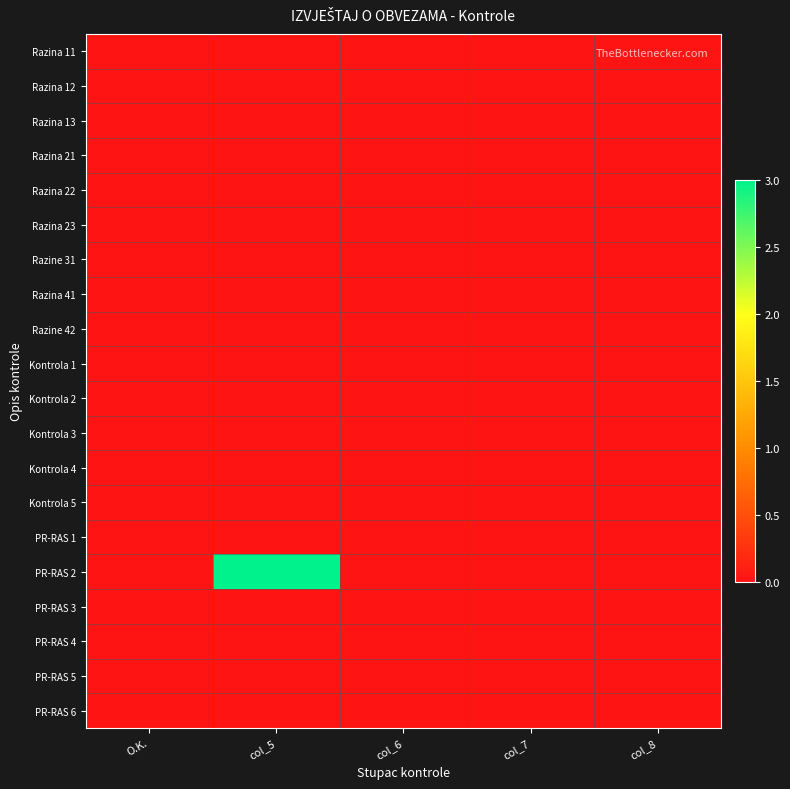

How many distinct data groups are displayed?

20